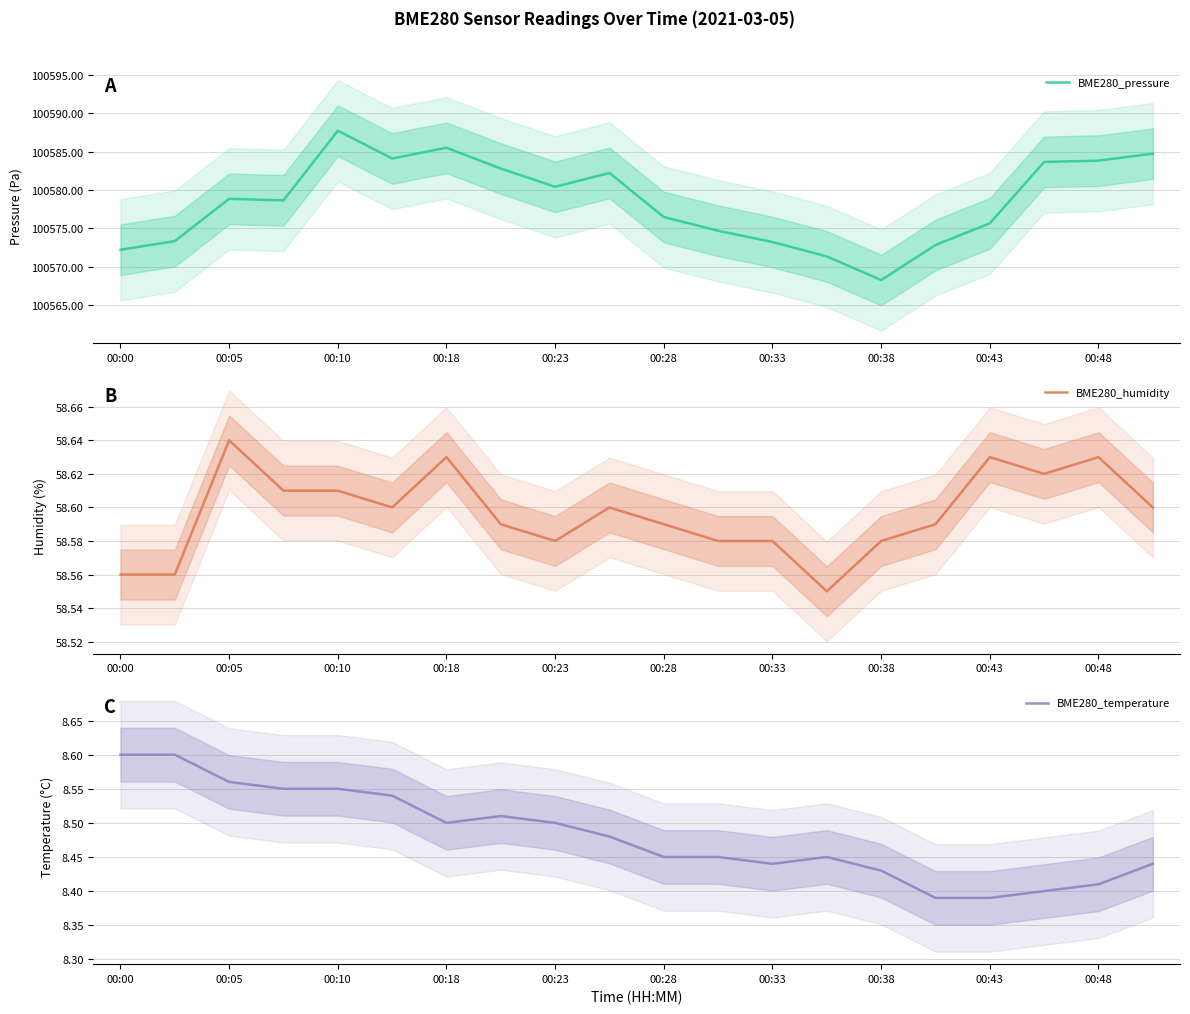

Count the number of categories in the chart.

20